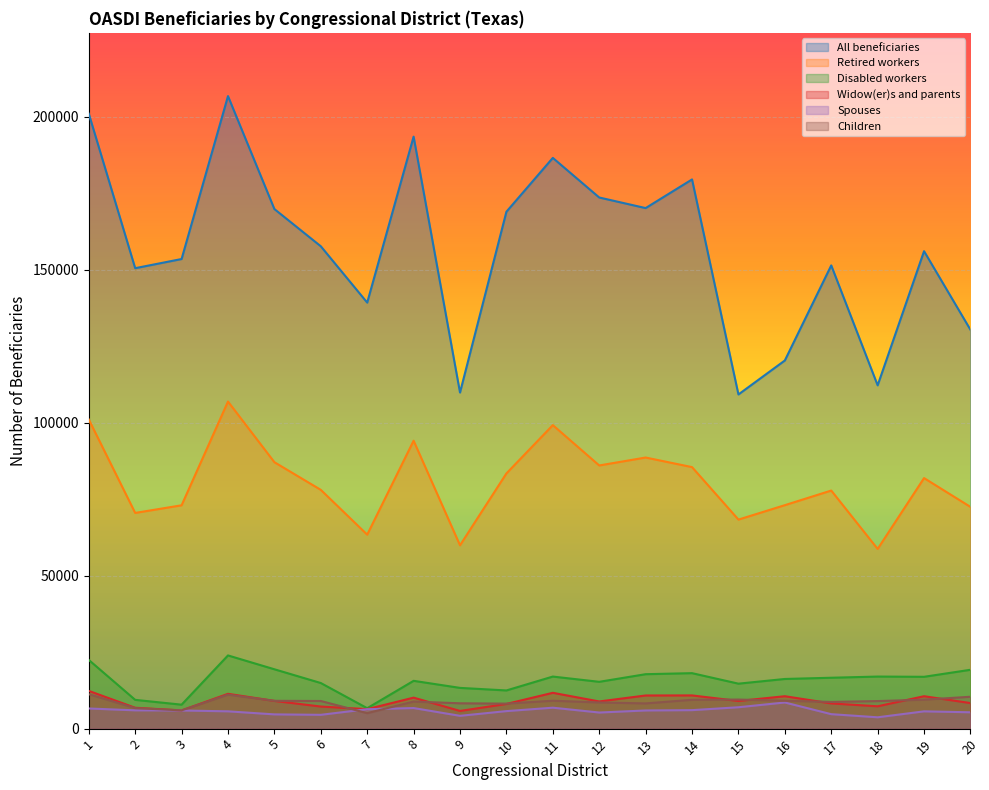

Reading right to left, list all the values displayed in this chart.

All beneficiaries: 20=130378	19=156072	18=112217	17=151427	16=120347	15=109241	14=179529	13=170165	12=173624	11=186571	10=168972	9=109868	8=193521	7=139269	6=157679	5=169847	4=206770	3=153513	2=150518	1=201021
Retired workers: 20=72481	19=81904	18=58742	17=77830	16=73048	15=68332	14=85489	13=88624	12=86030	11=99215	10=83424	9=59931	8=94120	7=63414	6=78054	5=87098	4=106925	3=73008	2=70514	1=101061
Disabled workers: 20=19239	19=16942	18=17020	17=16635	16=16234	15=14699	14=18133	13=17795	12=15304	11=17021	10=12481	9=13318	8=15626	7=6674	6=14908	5=19402	4=23927	3=7831	2=9406	1=22455
Widow(er)s and parents: 20=8357	19=10593	18=7301	17=8243	16=10594	15=9040	14=10857	13=10837	12=8882	11=11709	10=8071	9=5783	8=10131	7=6369	6=7221	5=9062	4=11382	3=5953	2=6820	1=12336
Spouses: 20=5342	19=5646	18=3705	17=4727	16=8545	15=6989	14=6042	13=5936	12=5263	11=6844	10=5726	9=4185	8=6727	7=6347	6=4515	5=4658	4=5654	3=5934	2=5982	1=6584
Children: 20=10423	19=9459	18=9011	17=8732	16=9121	15=9503	14=9427	13=8243	12=8552	11=9120	10=8175	9=8283	8=8852	7=5055	6=9036	5=9094	4=11105	3=5972	2=6712	1=11247